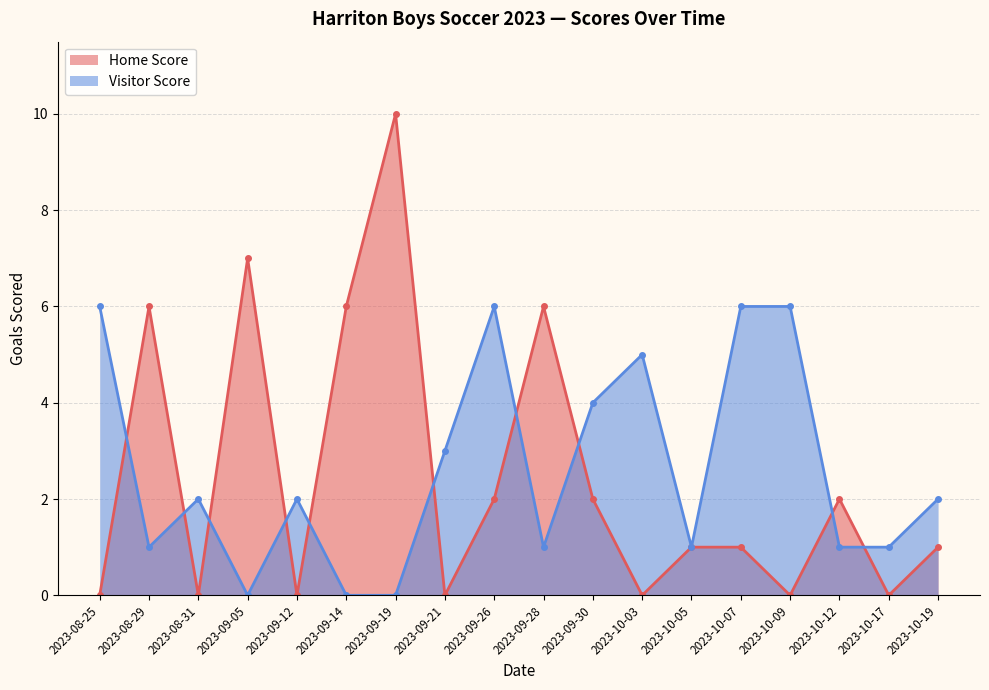

List the series in order of their overall mean, highest first.

Visitor Score, Home Score